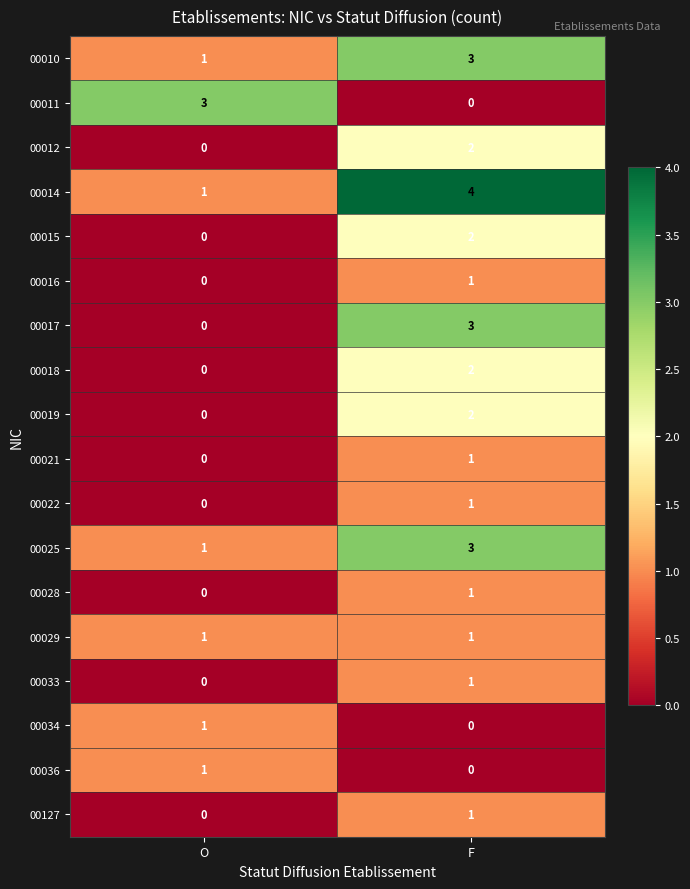

The value of 00127 at F is 1. True or false?

True